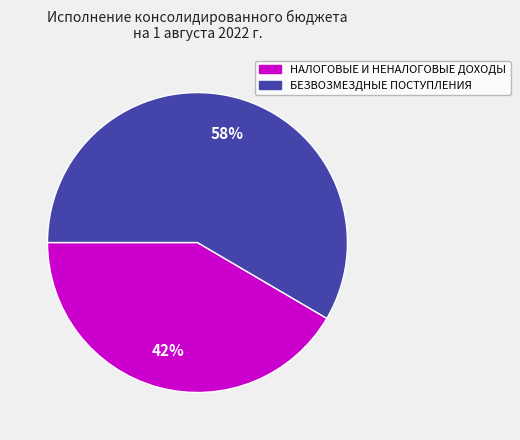

Rank the categories by value from lowest to highest.

НАЛОГОВЫЕ И НЕНАЛОГОВЫЕ ДОХОДЫ, БЕЗВОЗМЕЗДНЫЕ ПОСТУПЛЕНИЯ